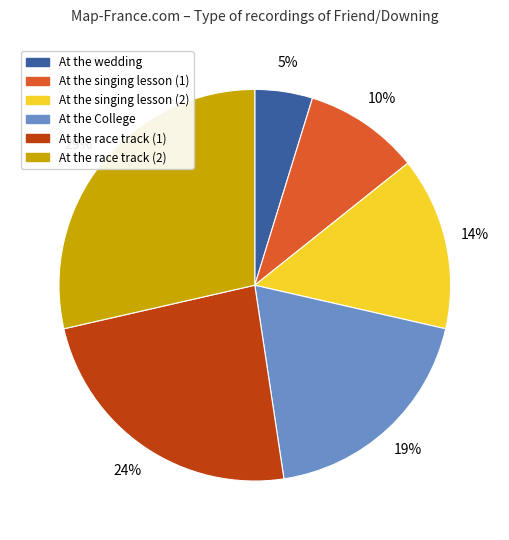

Approximately how many times larger is the value at At the College compared to At the race track (2)?

0.7